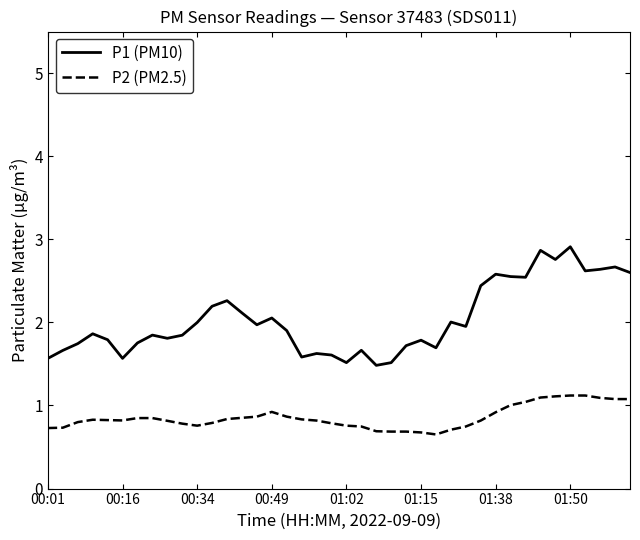

What is the difference between the maximum and minimum values in the P2 (PM2.5) series?

0.5